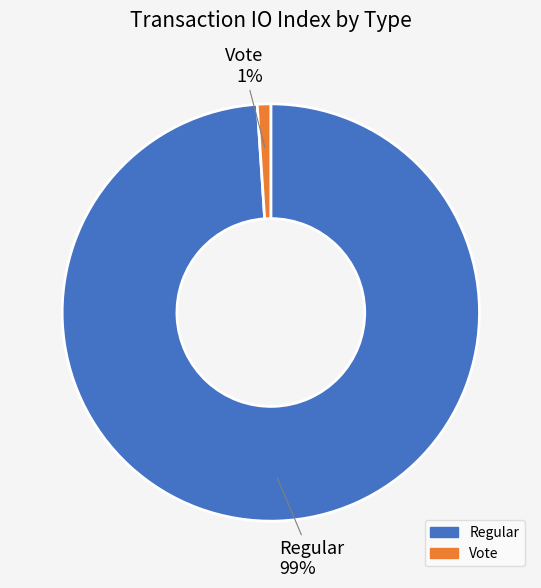

Is it true that Vote is 1% of the pie?

True